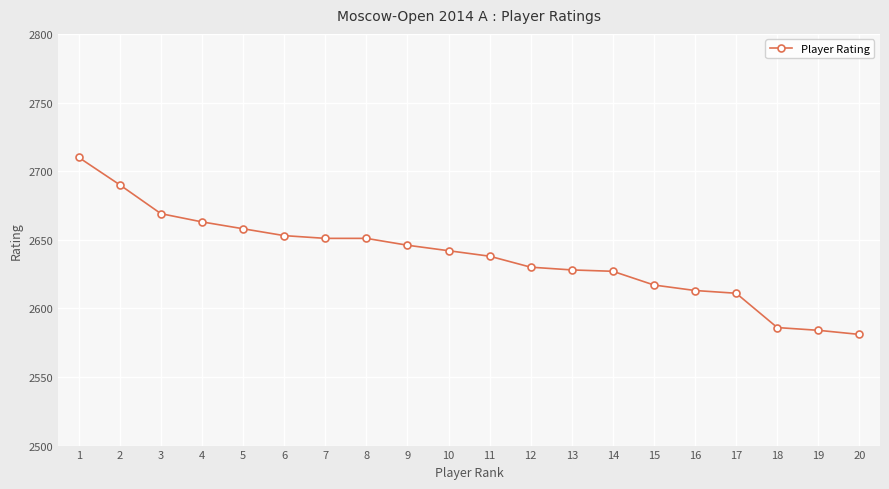

What is the change in value from 1 to 16?

-97